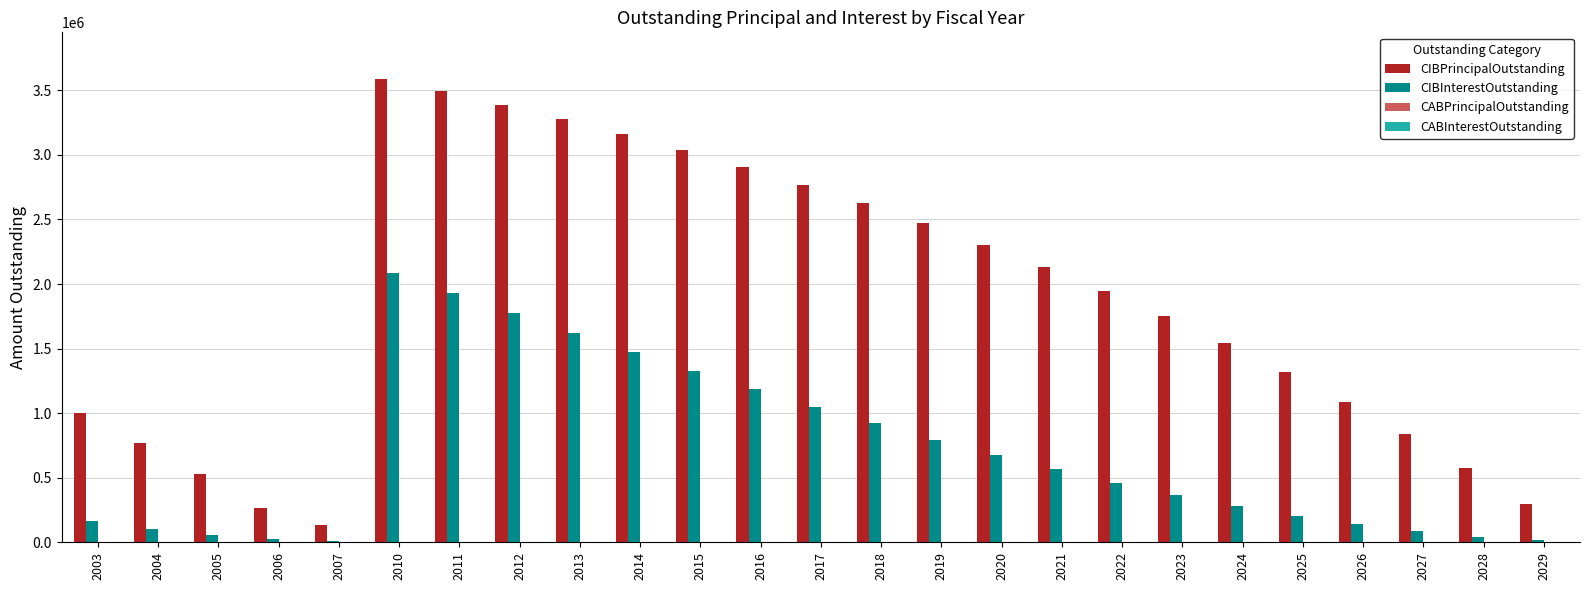

Is the value of CIBInterestOutstanding at 2025 greater than the value of CIBPrincipalOutstanding at 2029?

No